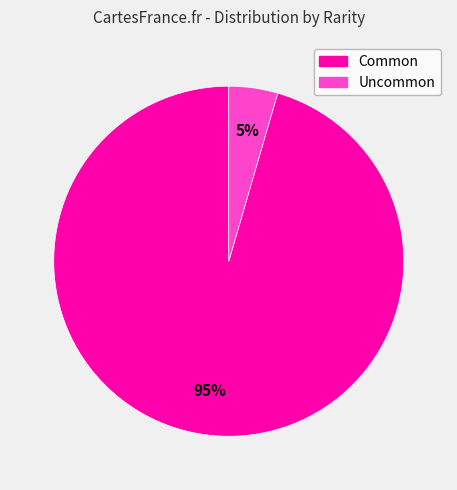

Is there any slice that represents more than half of the pie?

Yes